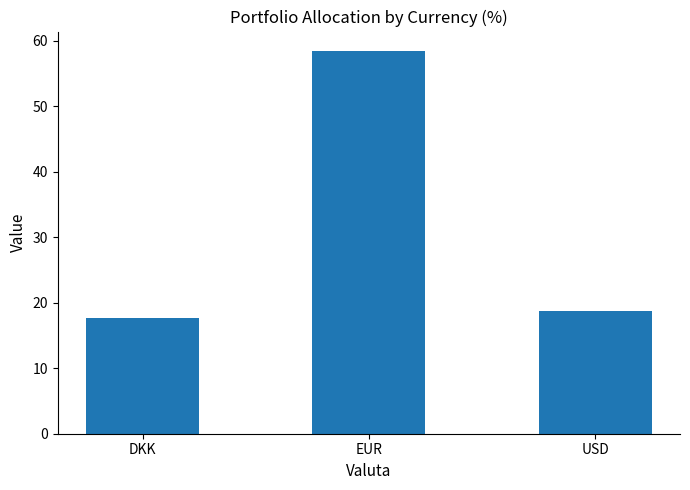

Rank the categories by value from highest to lowest.

EUR, USD, DKK